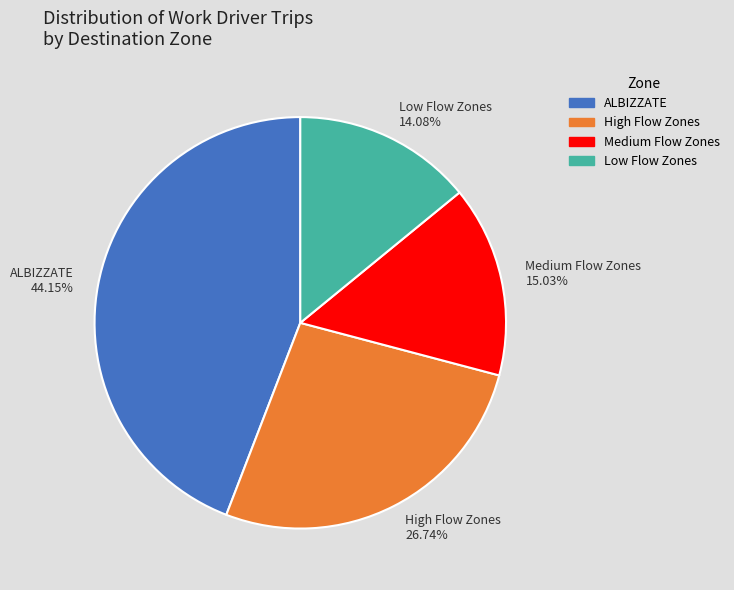

Between ALBIZZATE 44.15% and High Flow Zones 26.74%, which is larger?

ALBIZZATE 44.15%